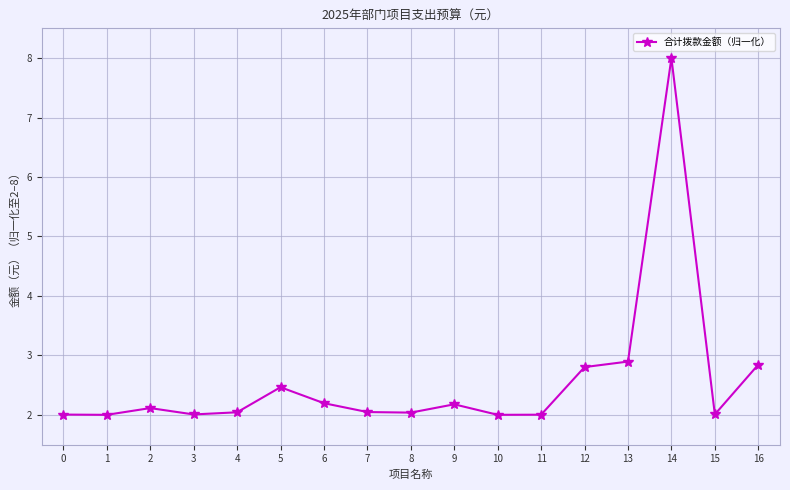

Reading left to right, extract all data points from this chart.

0=2.0	1=2.0	2=2.1	3=2.0	4=2.0	5=2.5	6=2.2	7=2.0	8=2.0	9=2.2	10=2.0	11=2.0	12=2.8	13=2.9	14=8.0	15=2.0	16=2.8